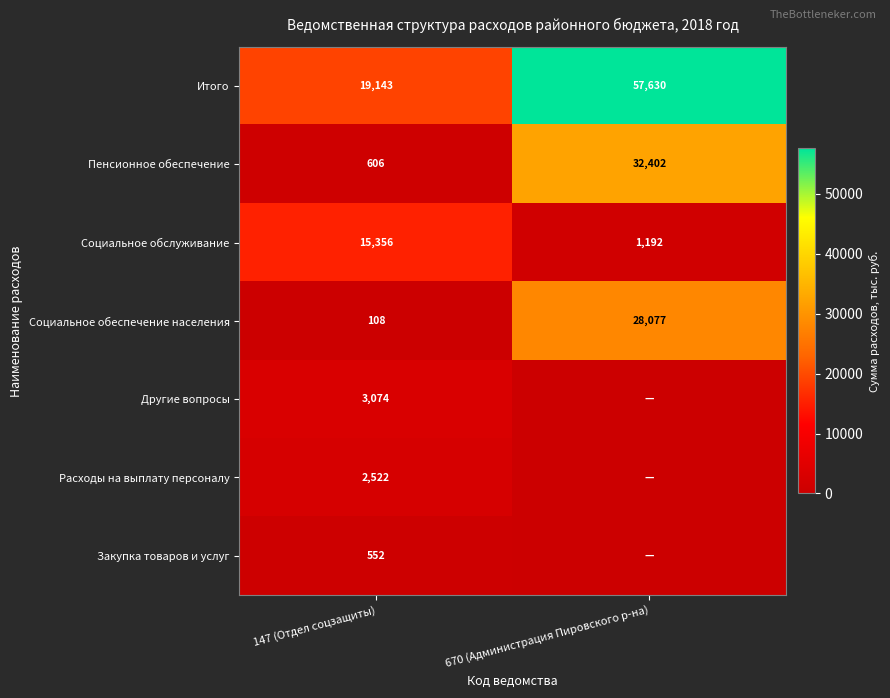

What is the difference between the highest and lowest values at 147 (Отдел соцзащиты)?

19035